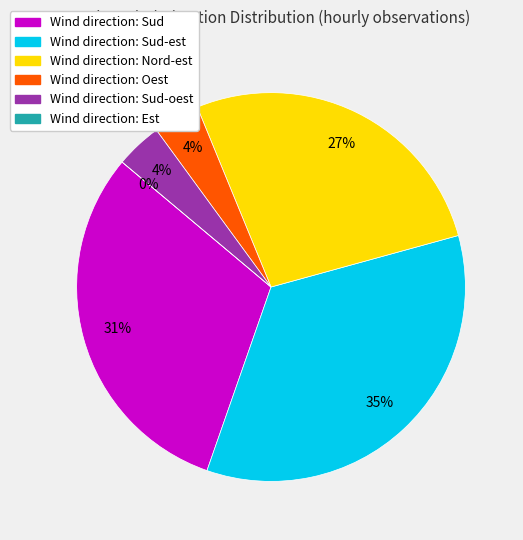

Approximately how many times larger is the value at Nord-est compared to Sud-est?

0.8